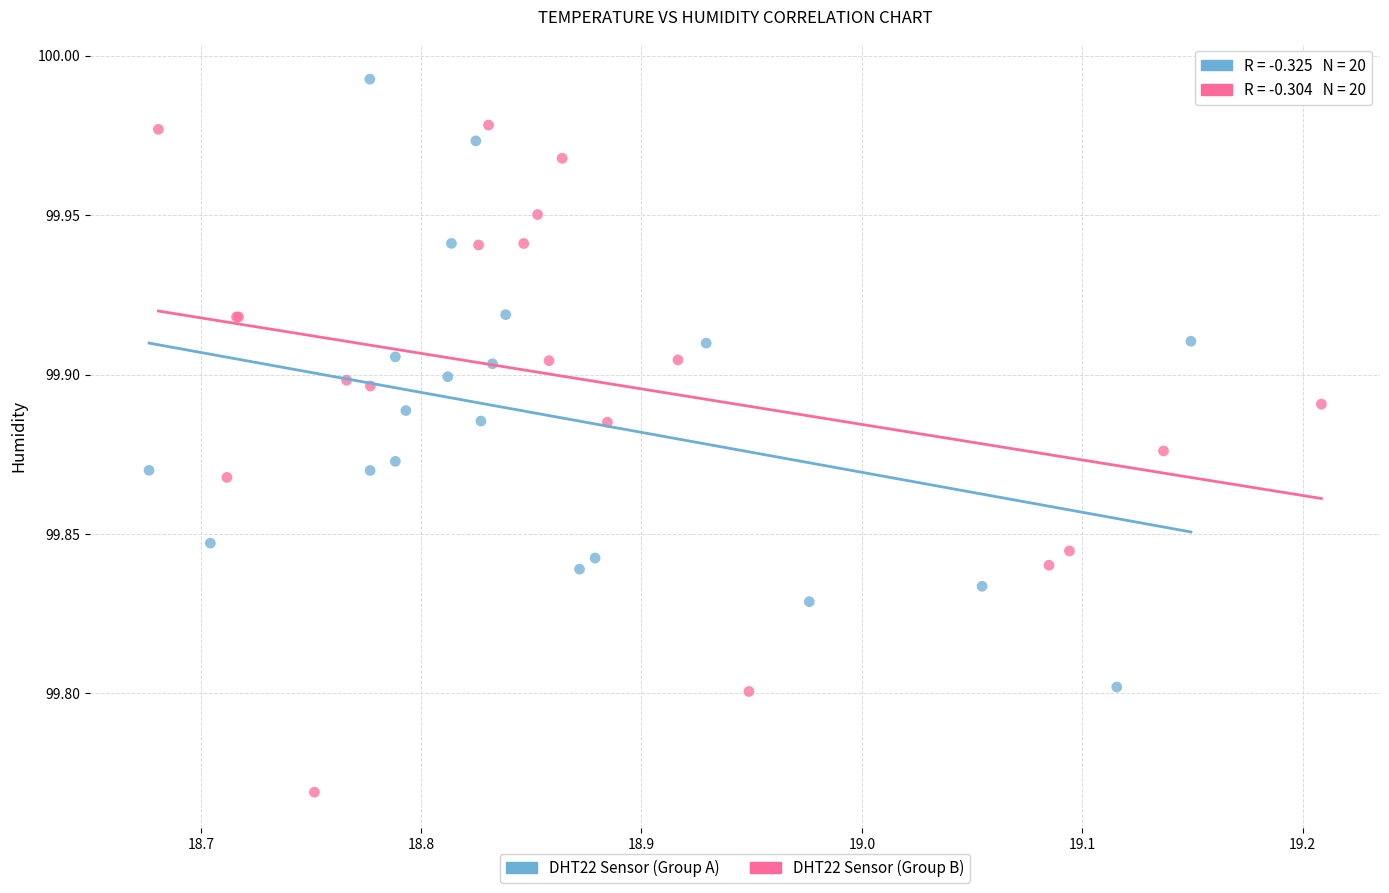

Which series reaches the minimum Y coordinate?

DHT22 Sensor (Group B)